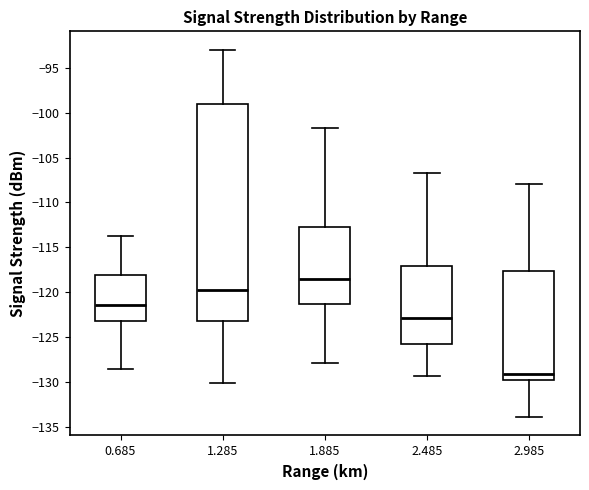

Which box is the tallest, from its lower edge to its upper edge?

1.285